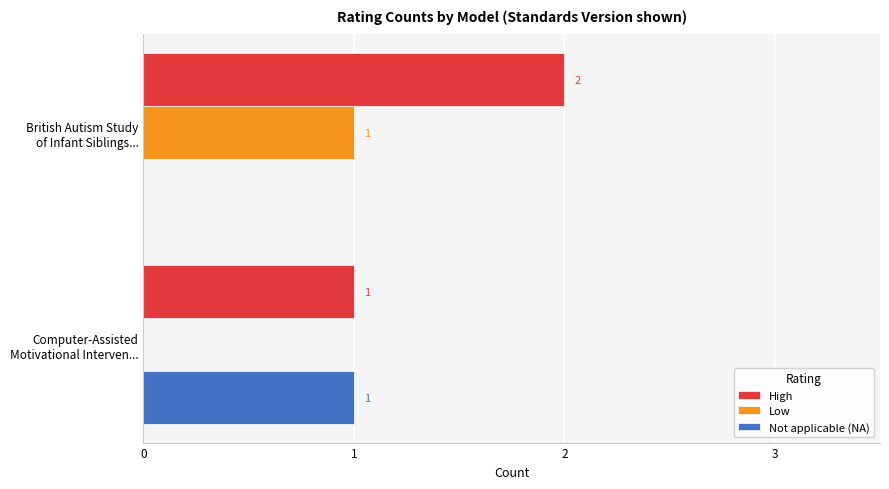

Which series has the largest total across all categories?

High